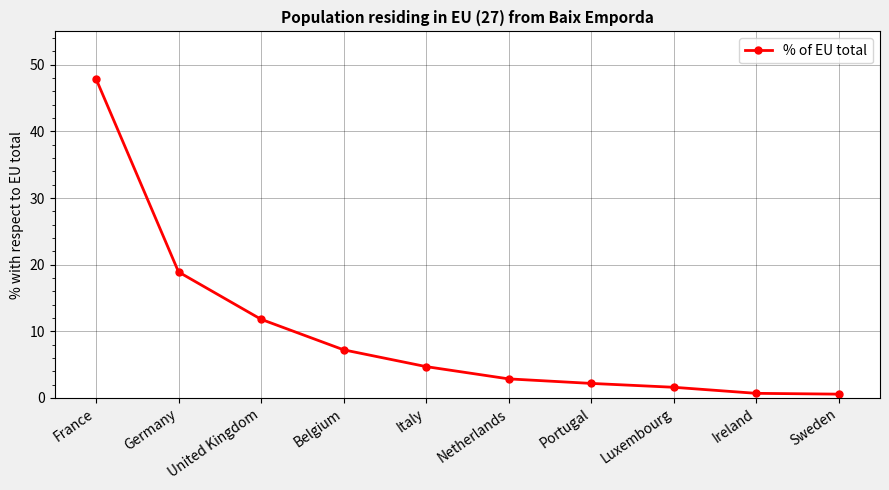

What is the smallest value displayed?

0.6